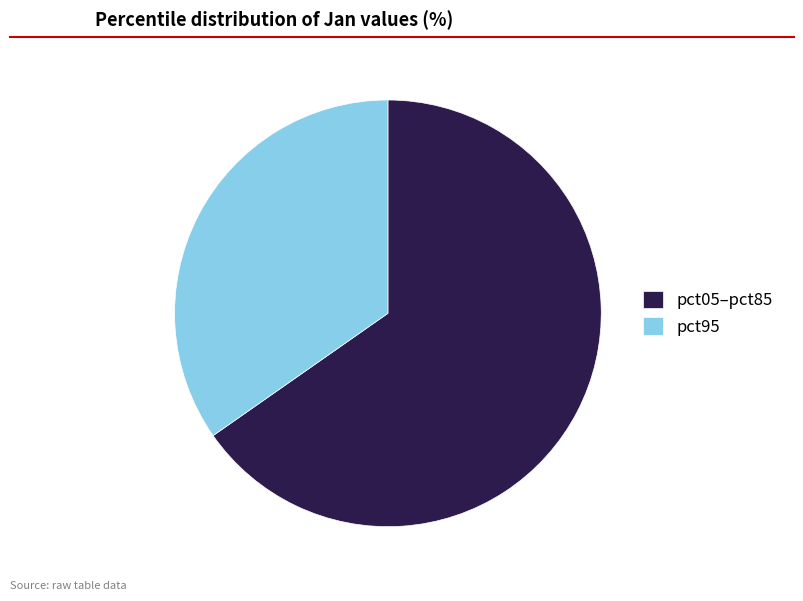

Approximately how many times larger is the value at pct05–pct85 compared to pct95?

1.9